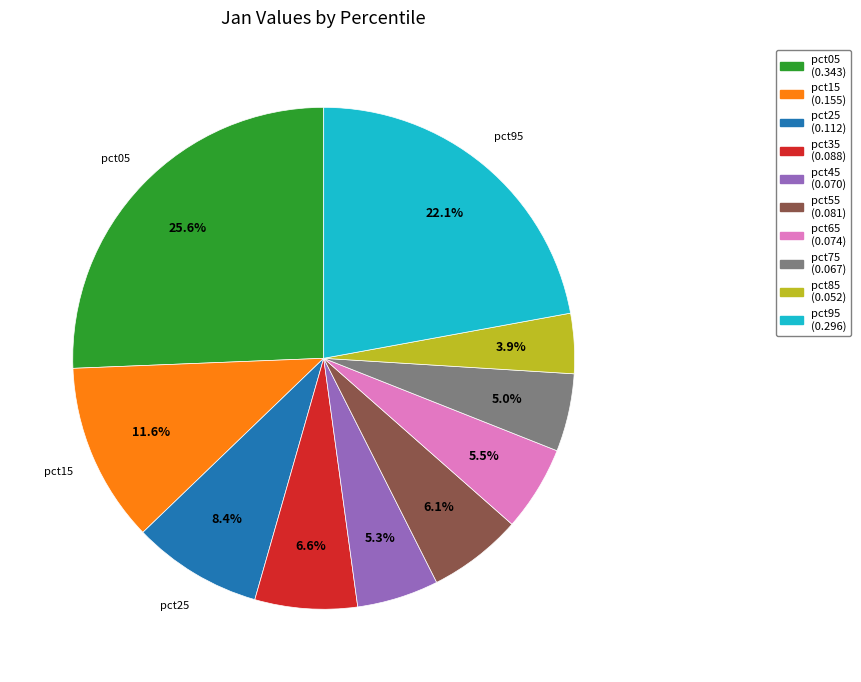

Is there any slice that represents more than half of the pie?

No